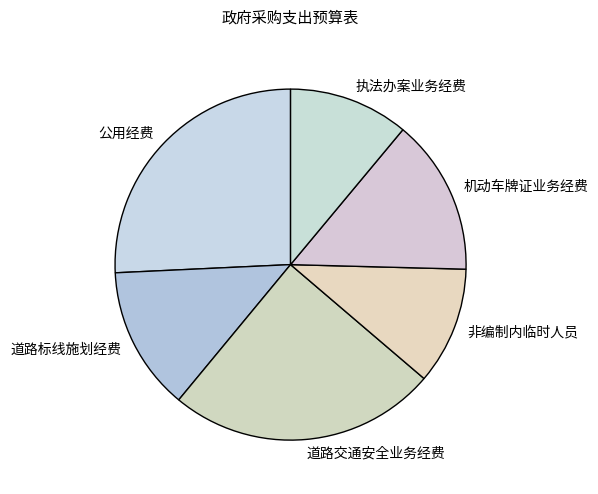

What is the largest slice in the pie chart?

公用经费